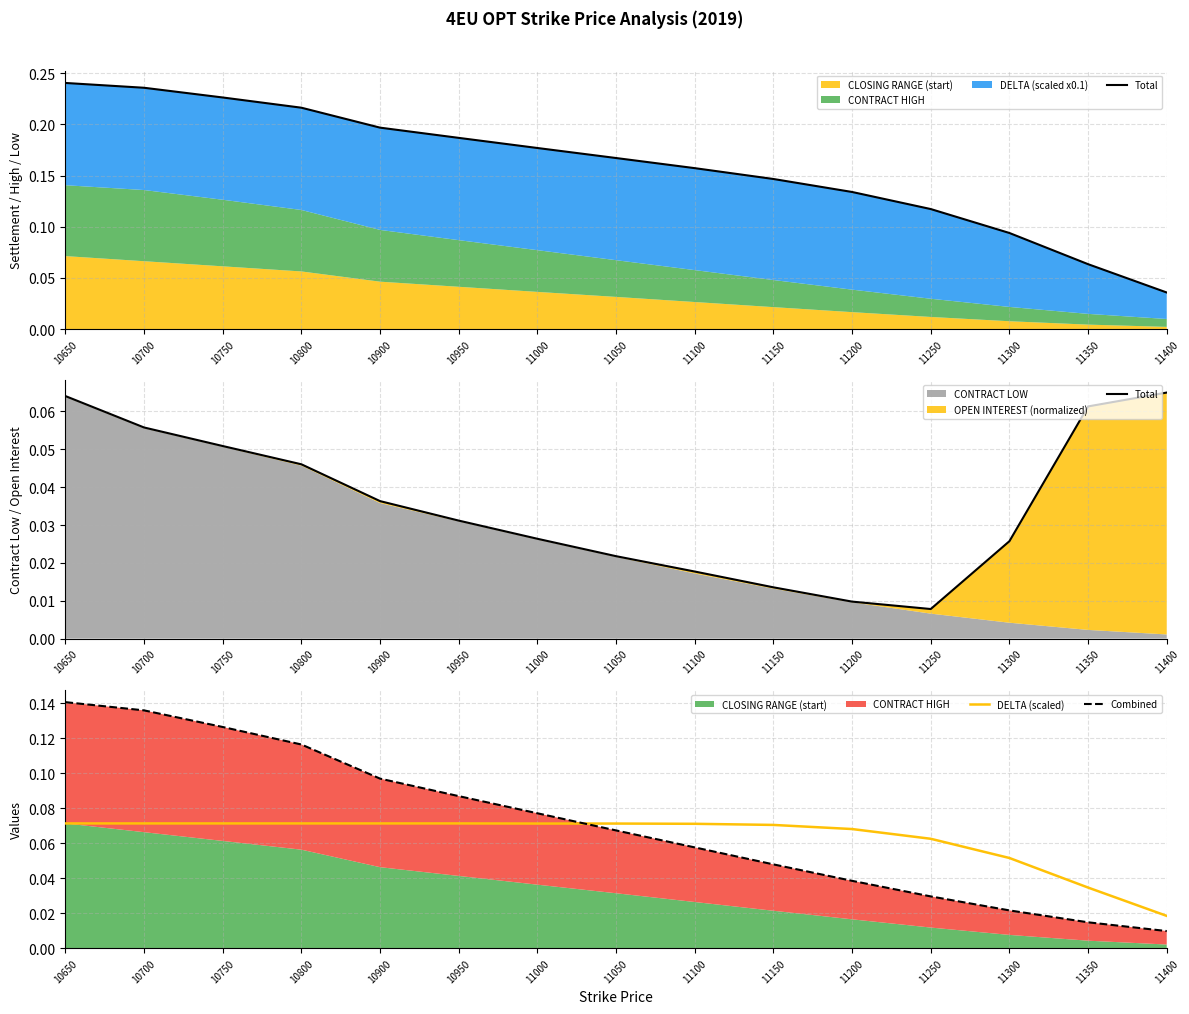

List the labels in order of DELTA (scaled) value, smallest first.

11400, 11350, 11300, 11250, 11200, 11150, 11100, 11000, 11050, 10650, 10700, 10750, 10800, 10900, 10950